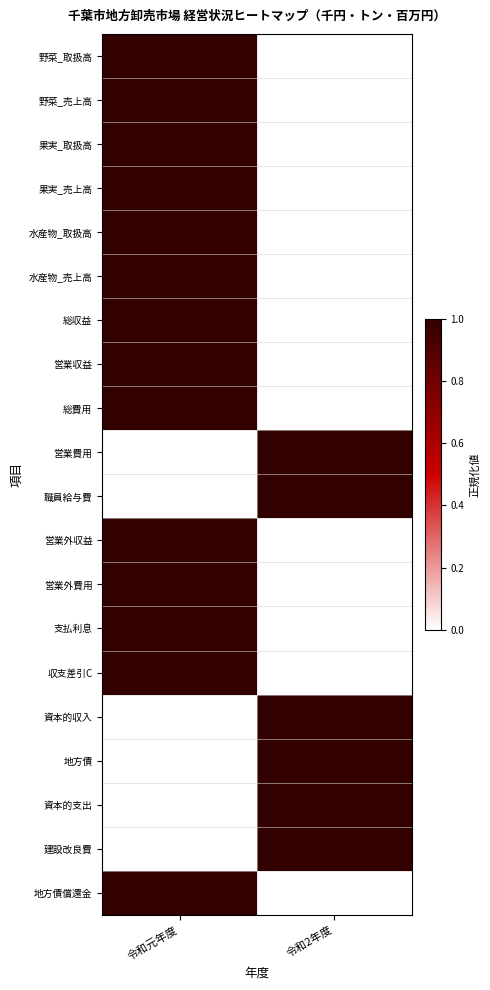

Reading left to right, transcribe all the data shown in this chart.

野菜_取扱高: 令和元年度=1	令和2年度=0
野菜_売上高: 令和元年度=1	令和2年度=0
果実_取扱高: 令和元年度=1	令和2年度=0
果実_売上高: 令和元年度=1	令和2年度=0
水産物_取扱高: 令和元年度=1	令和2年度=0
水産物_売上高: 令和元年度=1	令和2年度=0
総収益: 令和元年度=1	令和2年度=0
営業収益: 令和元年度=1	令和2年度=0
総費用: 令和元年度=1	令和2年度=0
営業費用: 令和元年度=0	令和2年度=1
職員給与費: 令和元年度=0	令和2年度=1
営業外収益: 令和元年度=1	令和2年度=0
営業外費用: 令和元年度=1	令和2年度=0
支払利息: 令和元年度=1	令和2年度=0
収支差引C: 令和元年度=1	令和2年度=0
資本的収入: 令和元年度=0	令和2年度=1
地方債: 令和元年度=0	令和2年度=1
資本的支出: 令和元年度=0	令和2年度=1
建設改良費: 令和元年度=0	令和2年度=1
地方債償還金: 令和元年度=1	令和2年度=0